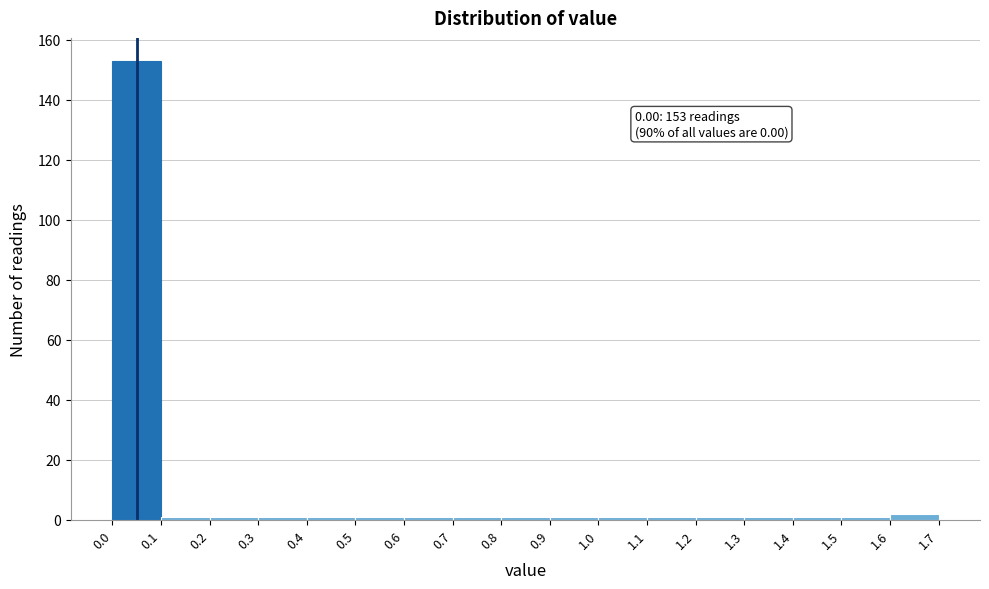

Which range on the x-axis has the tallest bar?

0.0 to 0.1